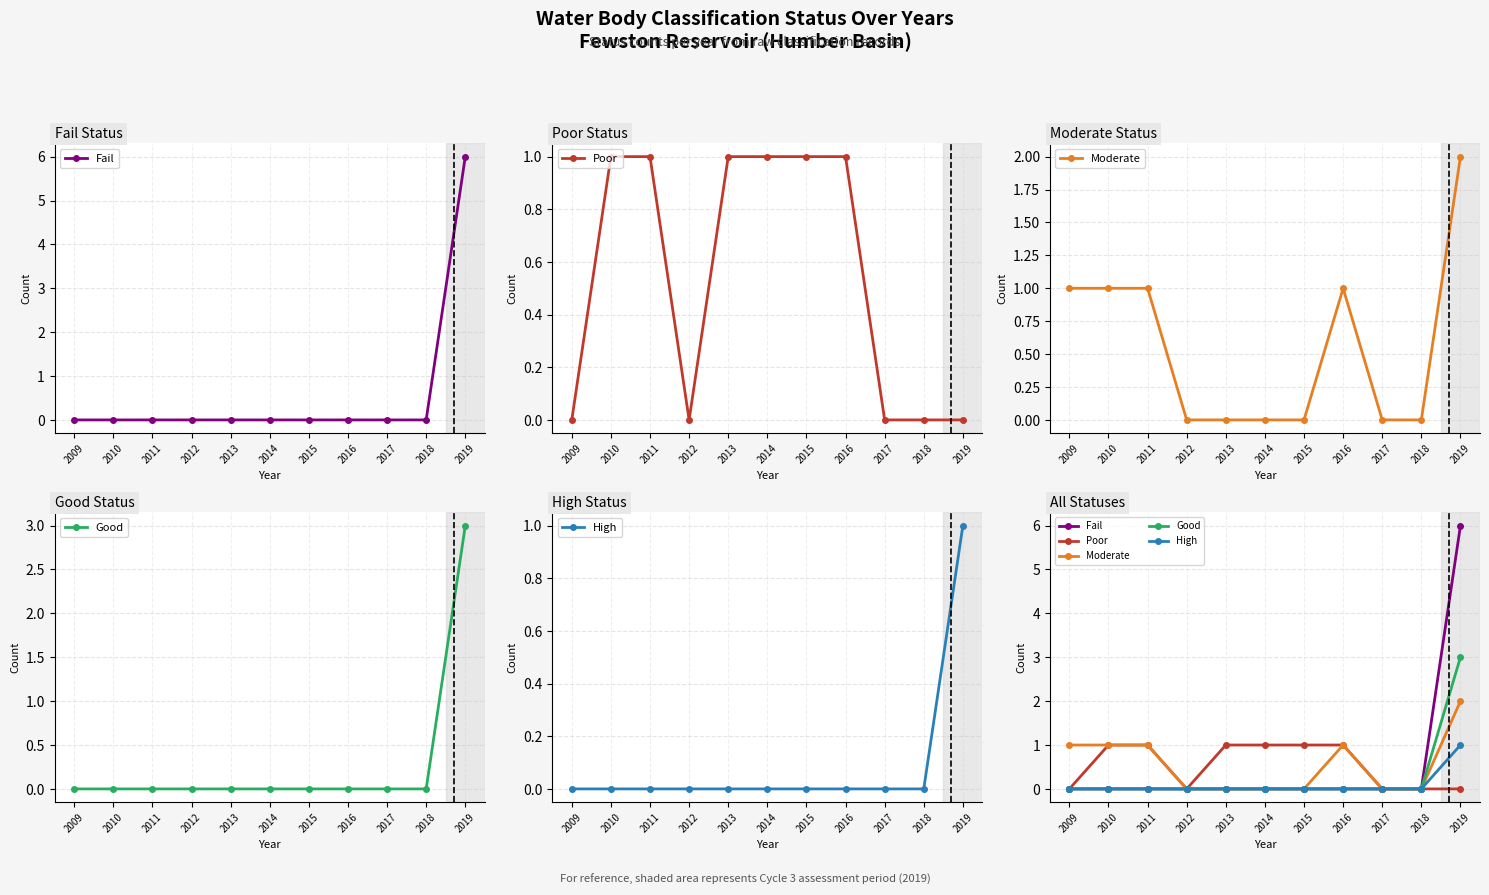

At 2011, list the series in order from smallest to largest.

Fail, Good, High, Poor, Moderate